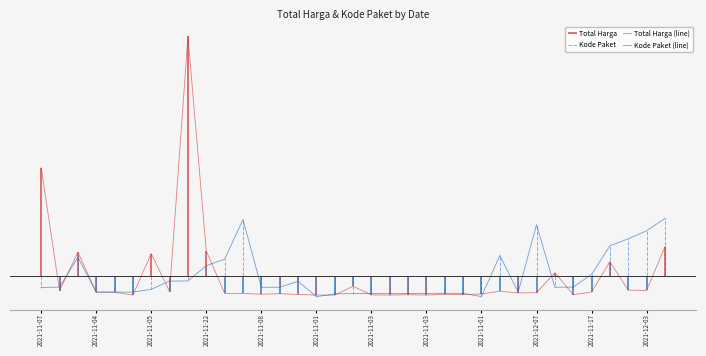

Which series has the largest total across all categories?

Total Harga (line)